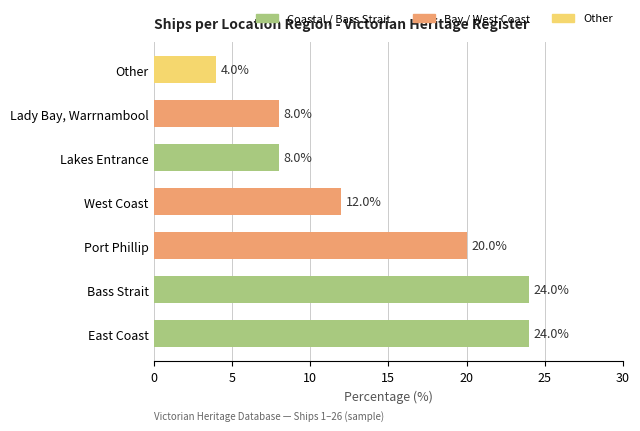

Which label corresponds to the smallest value in the chart?

Other